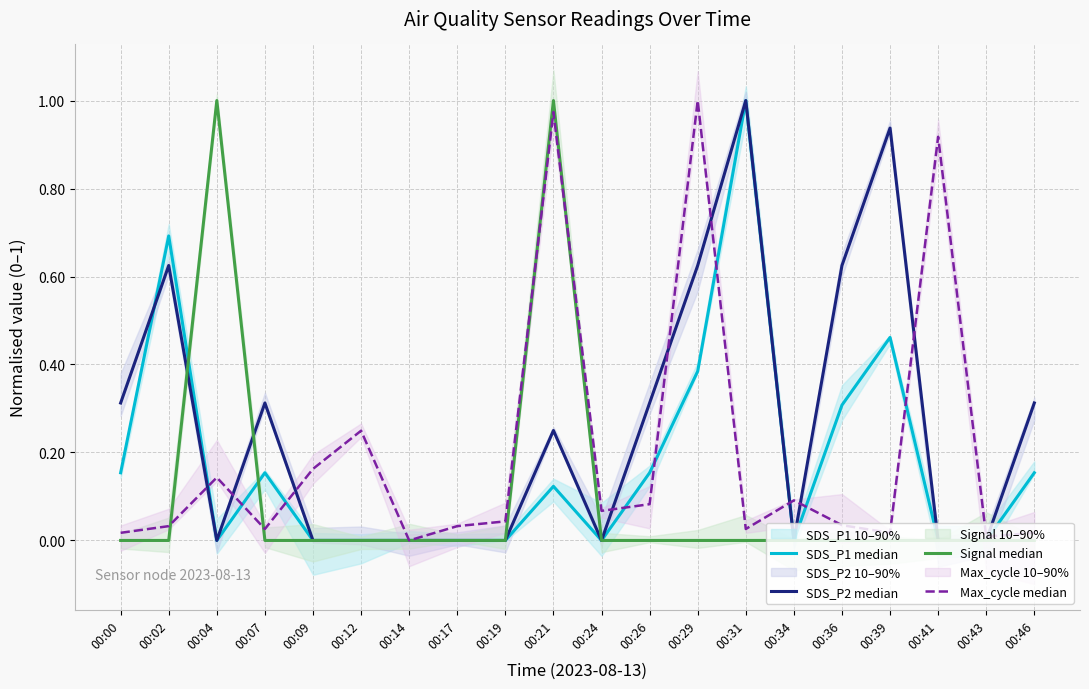

At which category does SDS_P1 median reach its first local peak?

00:02